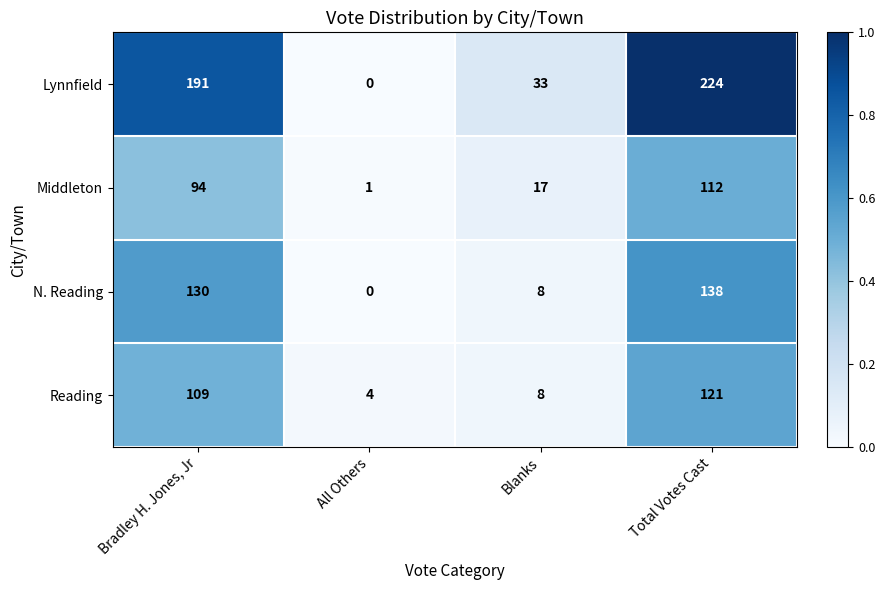

What value does the Middleton series have at Bradley H. Jones, Jr, to the nearest 10?

90